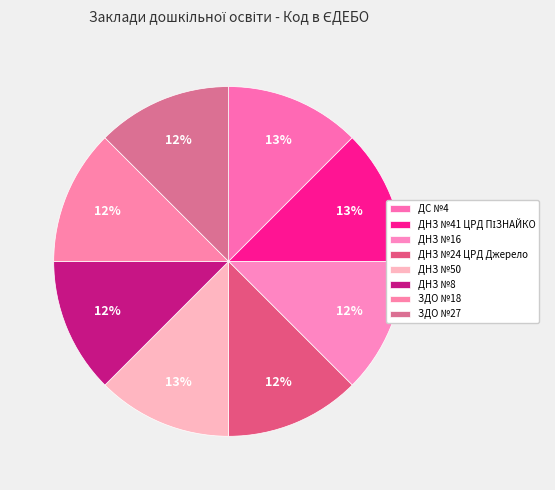

How many slices are in this pie chart?

8